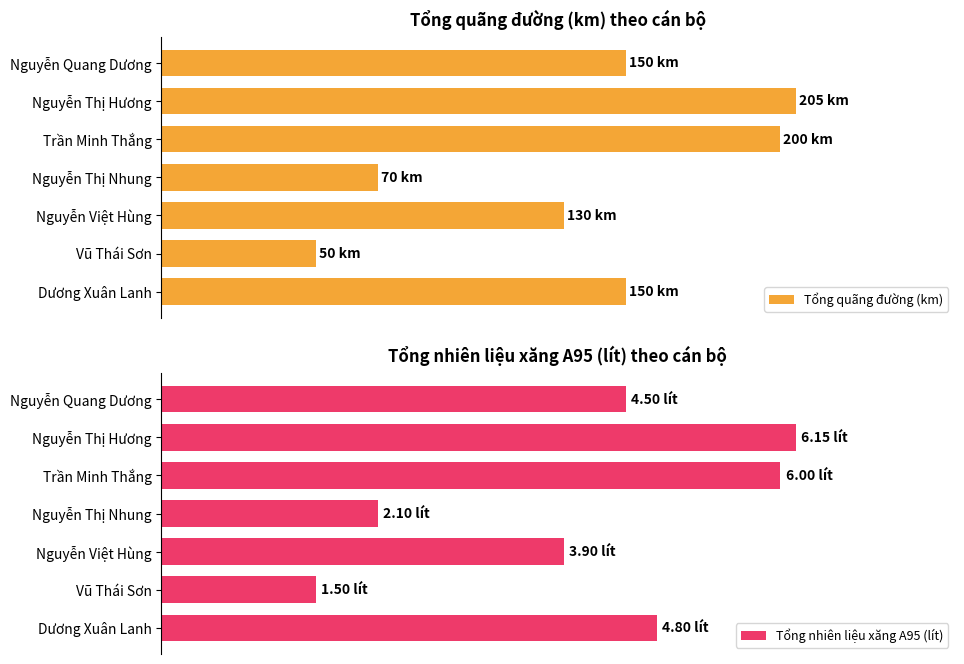

What is the value of the Tổng nhiên liệu xăng A95 (lít) bar at the 4th from the left?

2.1